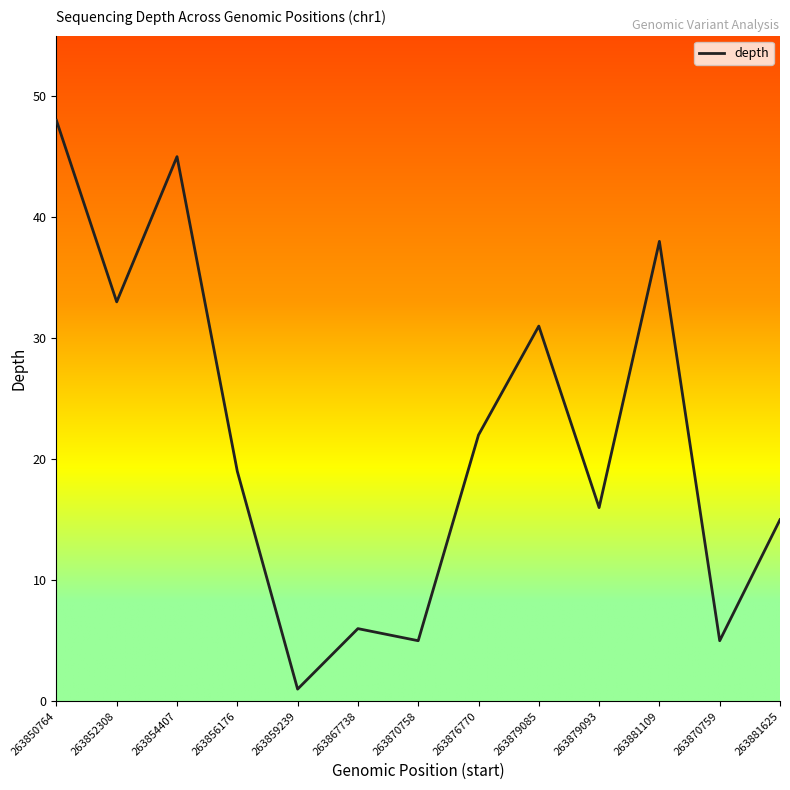

Is this an area chart (filled region under the line)?

No